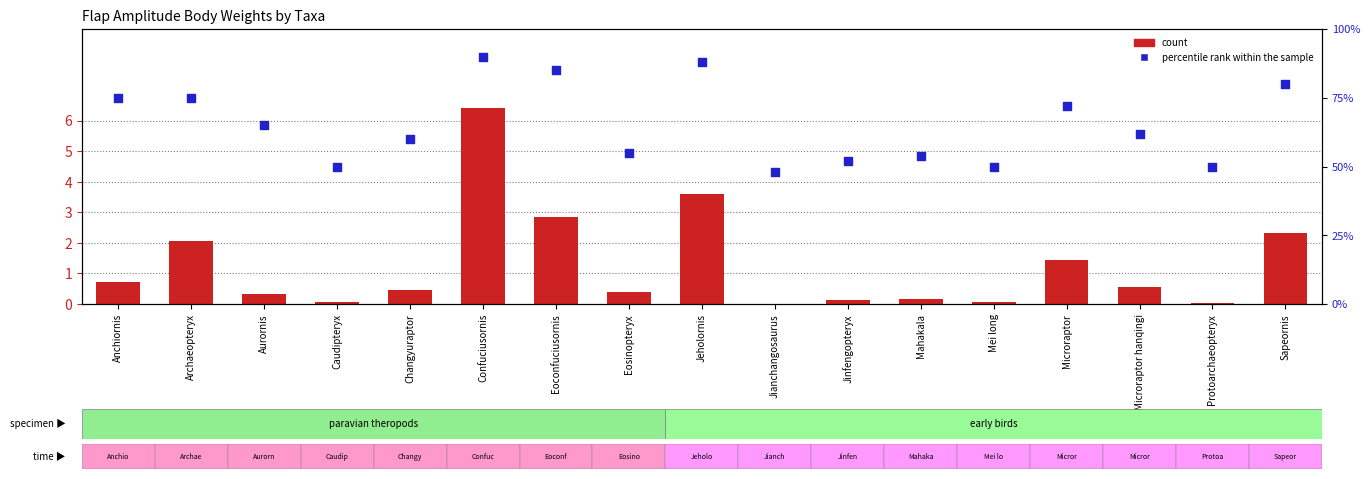

Which series contains the highest Y value?

percentile rank within the sample